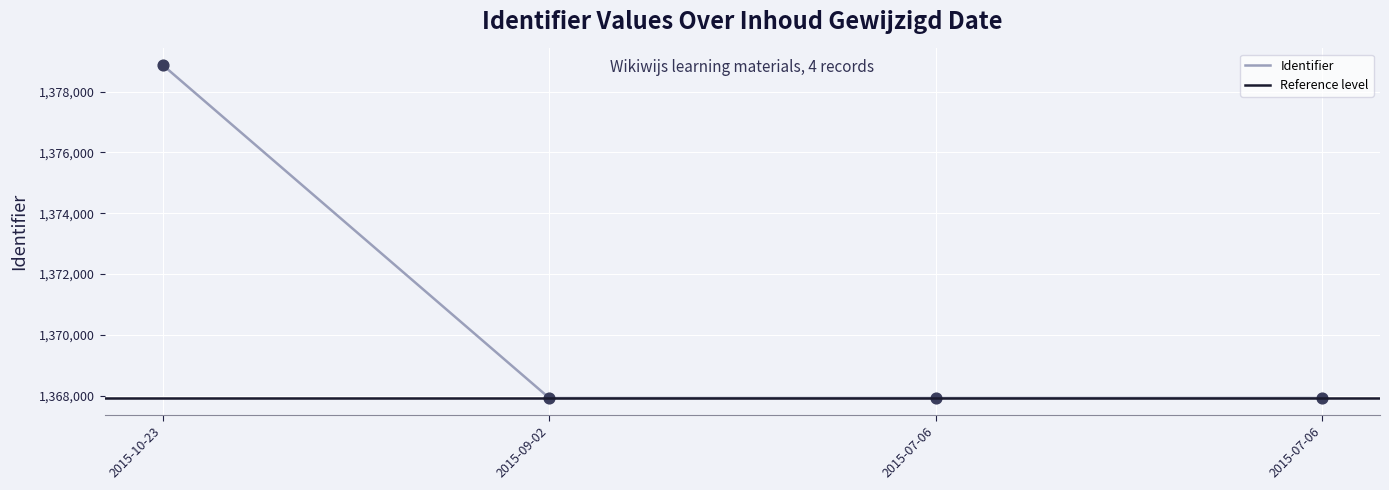

What is the ratio of the value at 2015-07-06 to the value at 2015-09-02?

1.0